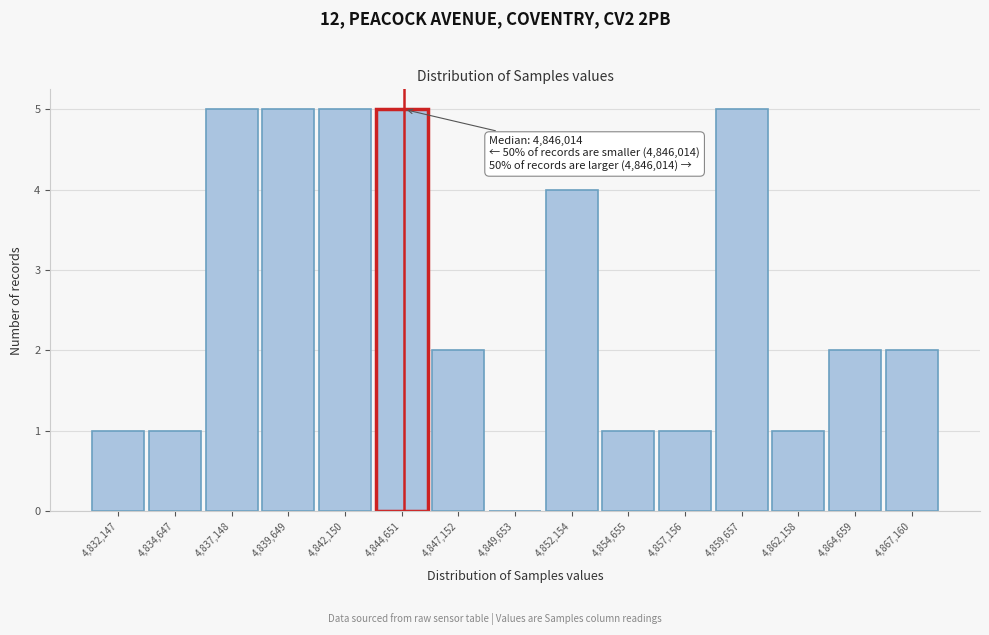

Reading left to right, list all the values displayed in this chart.

4,832,147=1	4,834,647=1	4,837,148=5	4,839,649=5	4,842,150=5	4,844,651=5	4,847,152=2	4,849,653=0	4,852,154=4	4,854,655=1	4,857,156=1	4,859,657=5	4,862,158=1	4,864,659=2	4,867,160=2